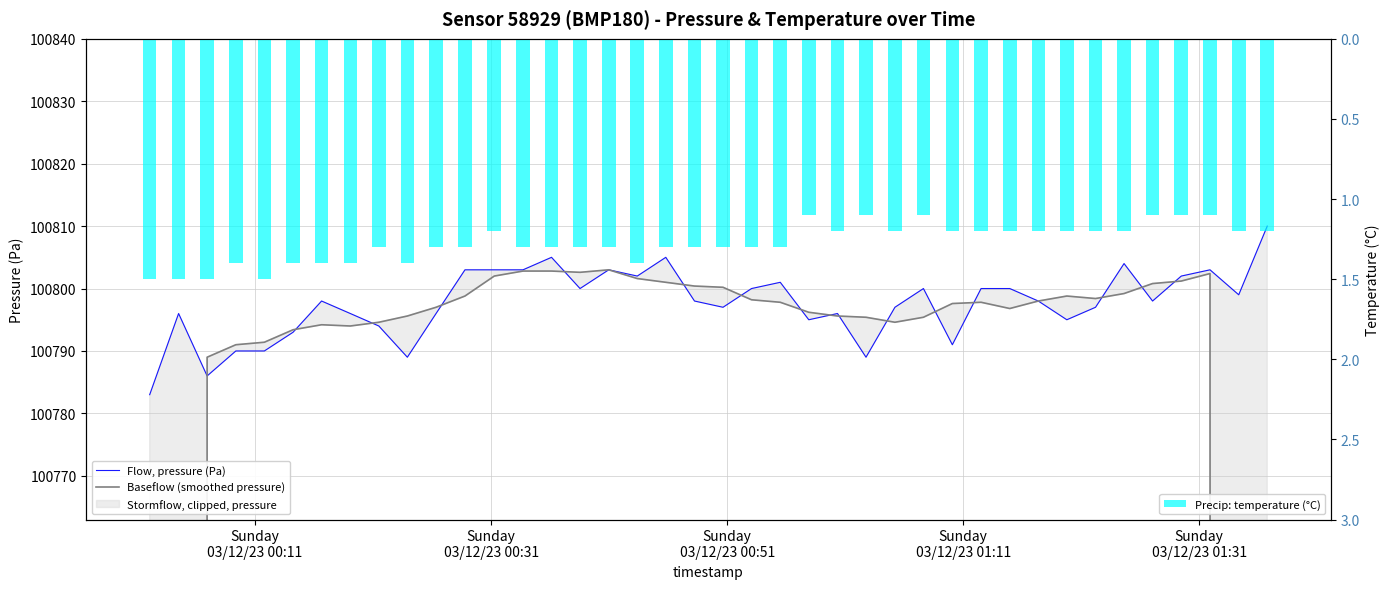

The value of Flow, pressure (Pa) at 24 is 34810.2. True or false?

False